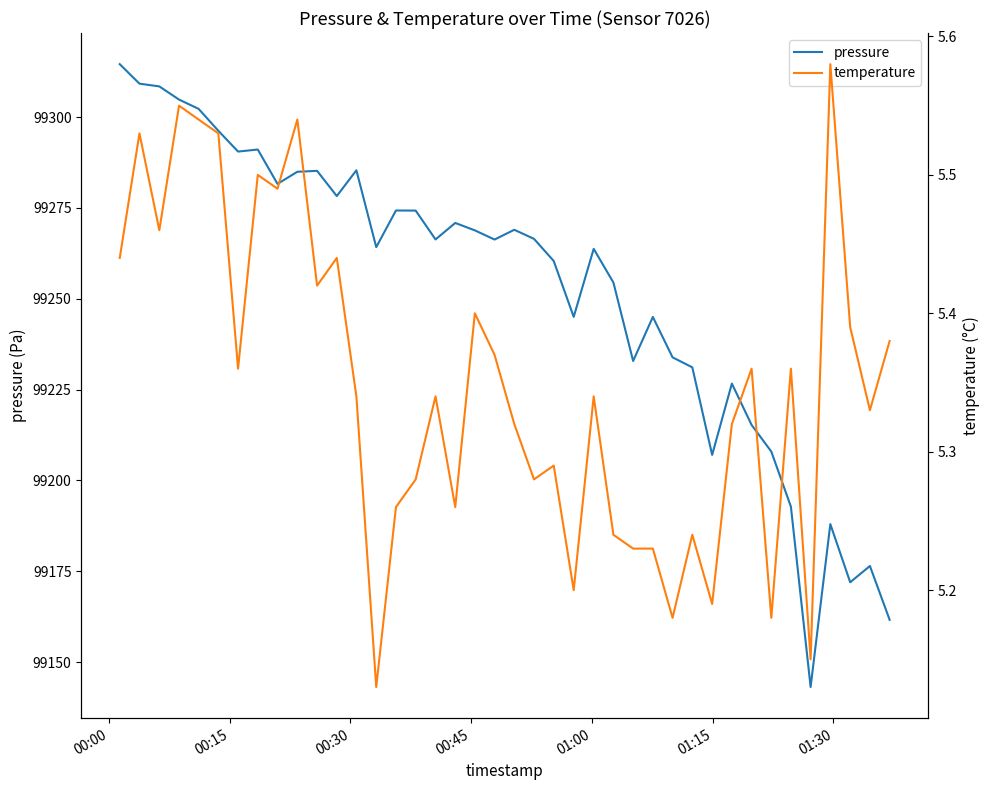

Reading left to right, what are all the values shown in this chart?

pressure: 99314.6	99309.2	99308.5	99304.8	99302.3	99296.2	99290.5	99291.1	99281.6	99285.0	99285.2	99278.3	99285.4	99264.2	99274.3	99274.3	99266.3	99270.9	99268.8	99266.3	99269.0	99266.5	99260.4	99245.0	99263.8	99254.5	99232.9	99245.0	99233.9	99231.1	99207.0	99226.7	99215.3	99207.9	99192.8	99143.1	99188.0	99172.0	99176.4	99161.6
temperature: 5.4	5.5	5.5	5.5	5.5	5.5	5.4	5.5	5.5	5.5	5.4	5.4	5.3	5.1	5.3	5.3	5.3	5.3	5.4	5.4	5.3	5.3	5.3	5.2	5.3	5.2	5.2	5.2	5.2	5.2	5.2	5.3	5.4	5.2	5.4	5.2	5.6	5.4	5.3	5.4